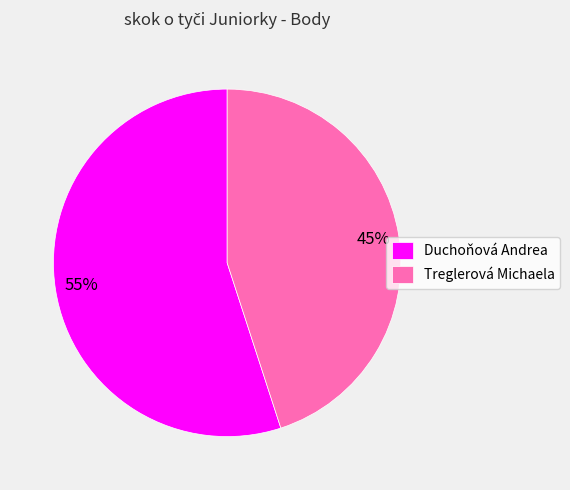

Which has a higher value, Treglerová Michaela or Duchoňová Andrea?

Duchoňová Andrea